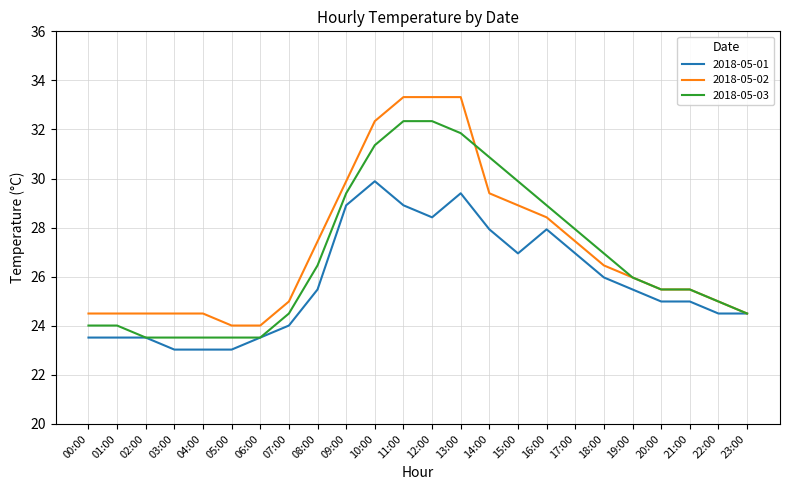

What is the difference between the maximum and minimum values in the 2018-05-02 series?

9.3